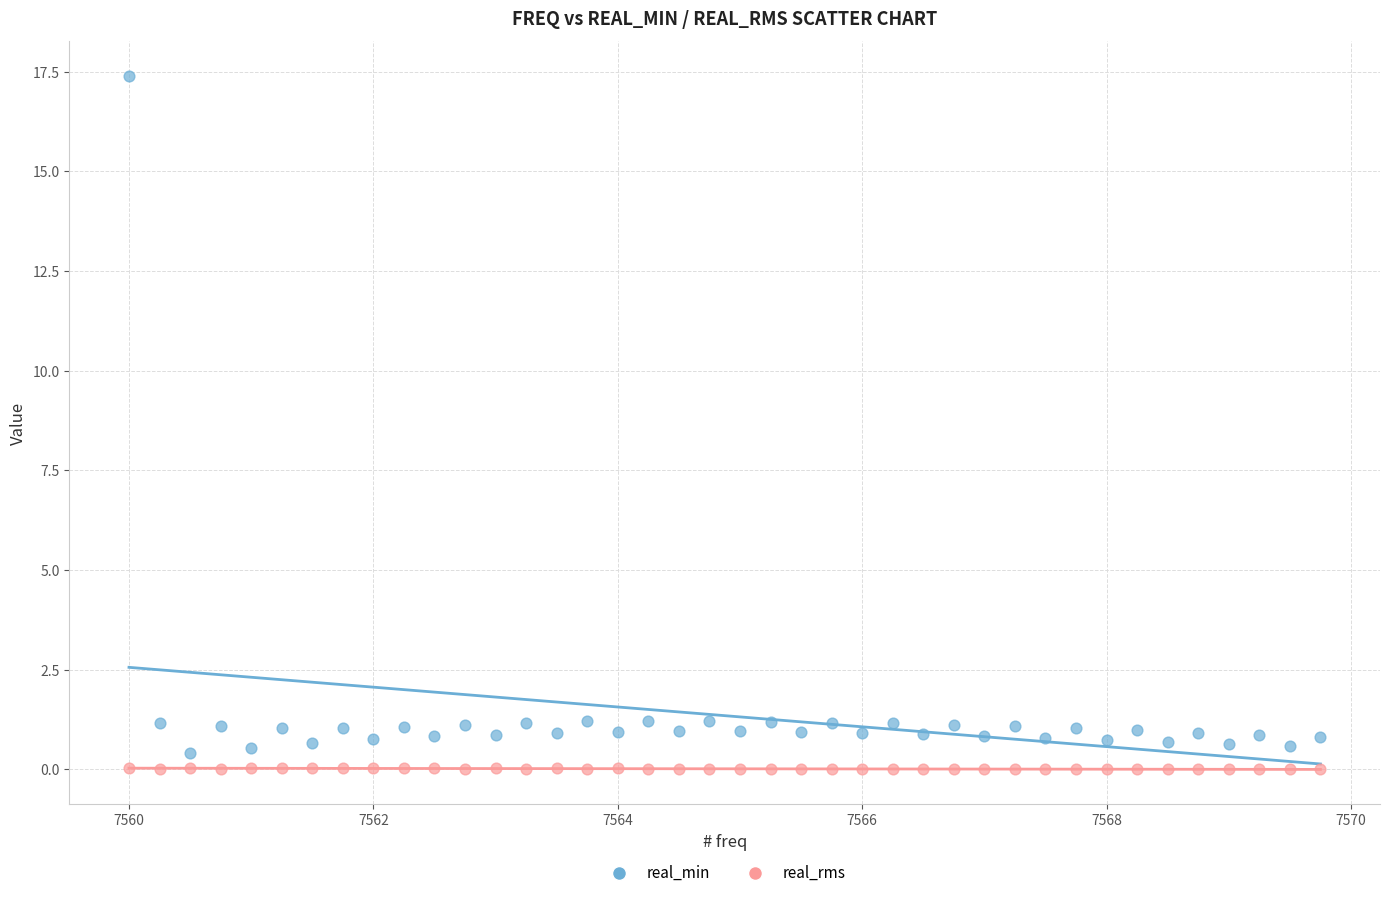

What is the X range (max minus min) for the scatter plot?

9.8